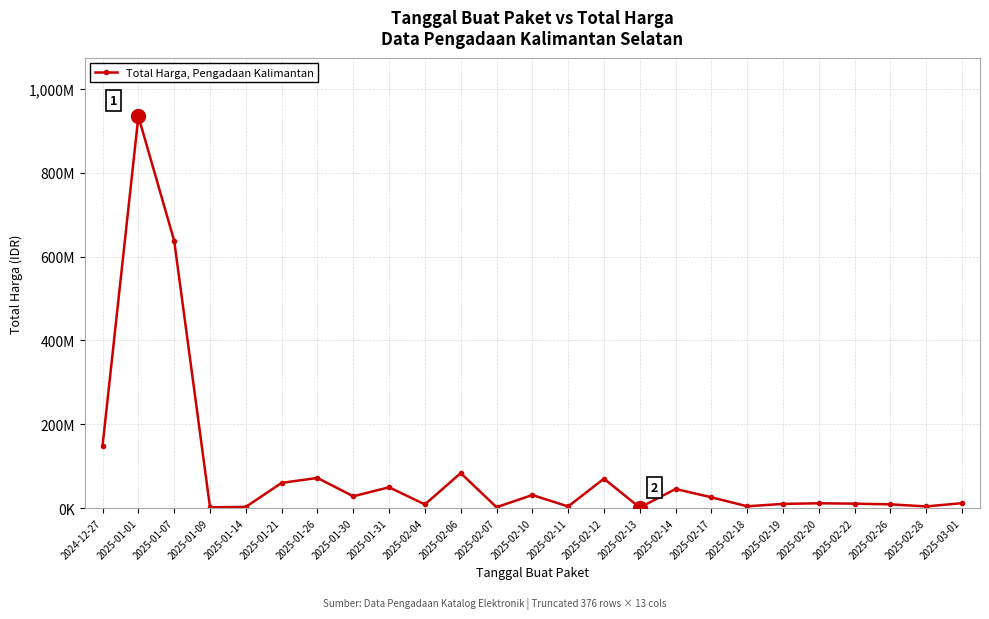

Is this an area chart (filled region under the line)?

No